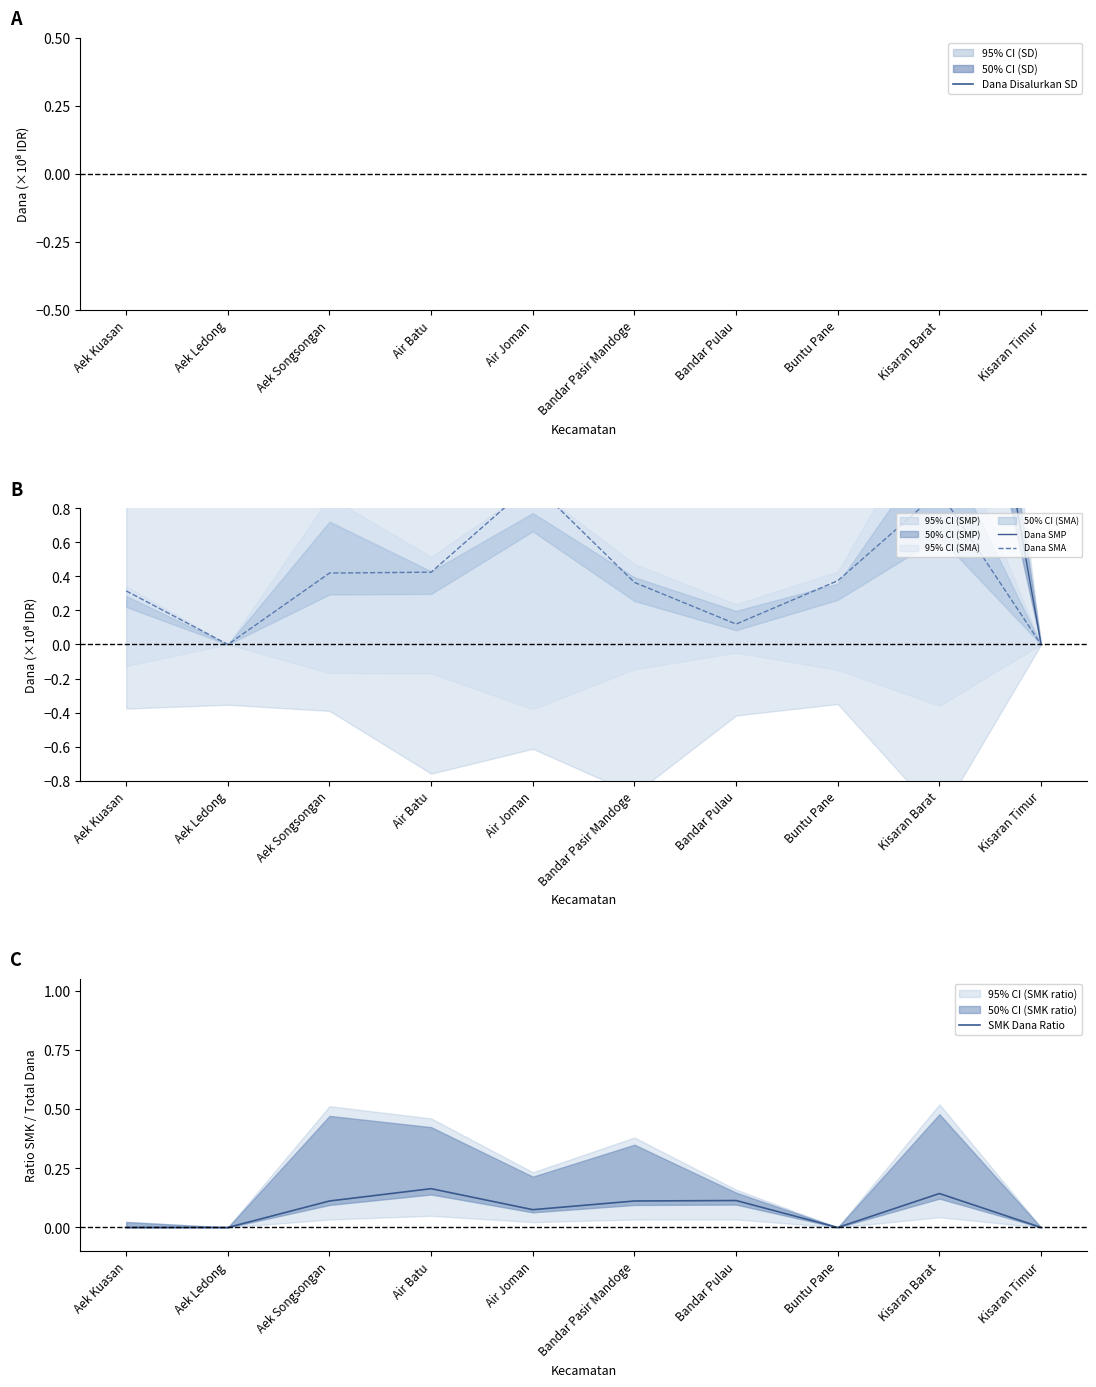

True or false: SMK Dana Ratio and Dana SMA cross at least once.

False